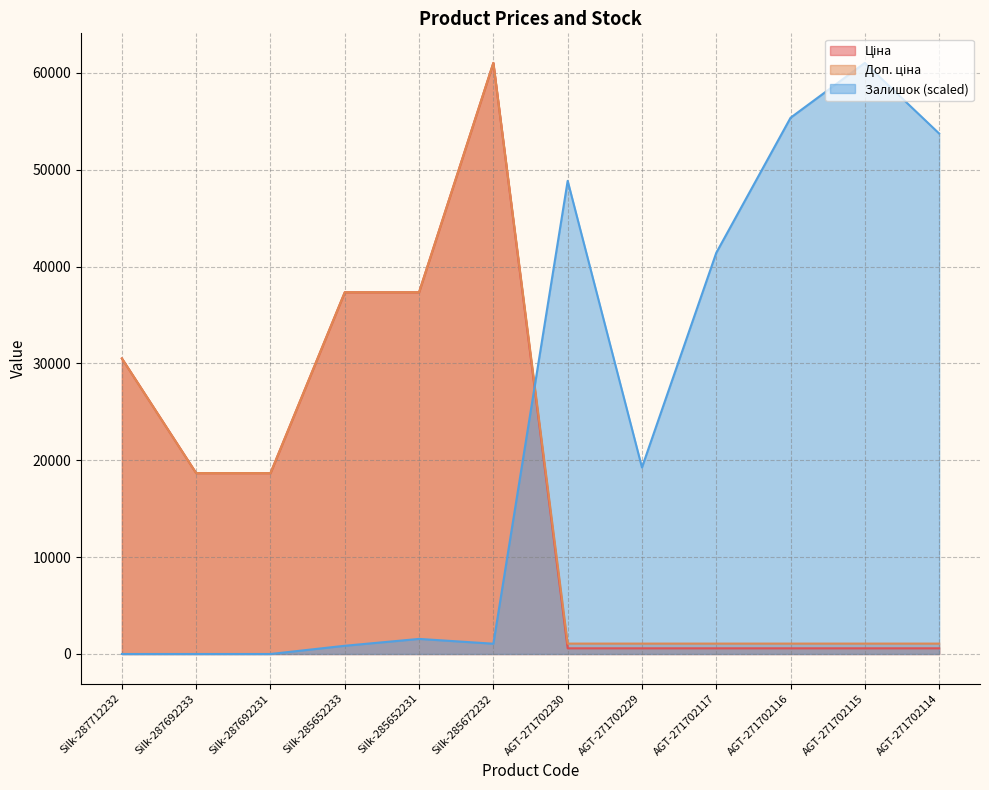

At how many categories does at least one series exceed 59223?

2